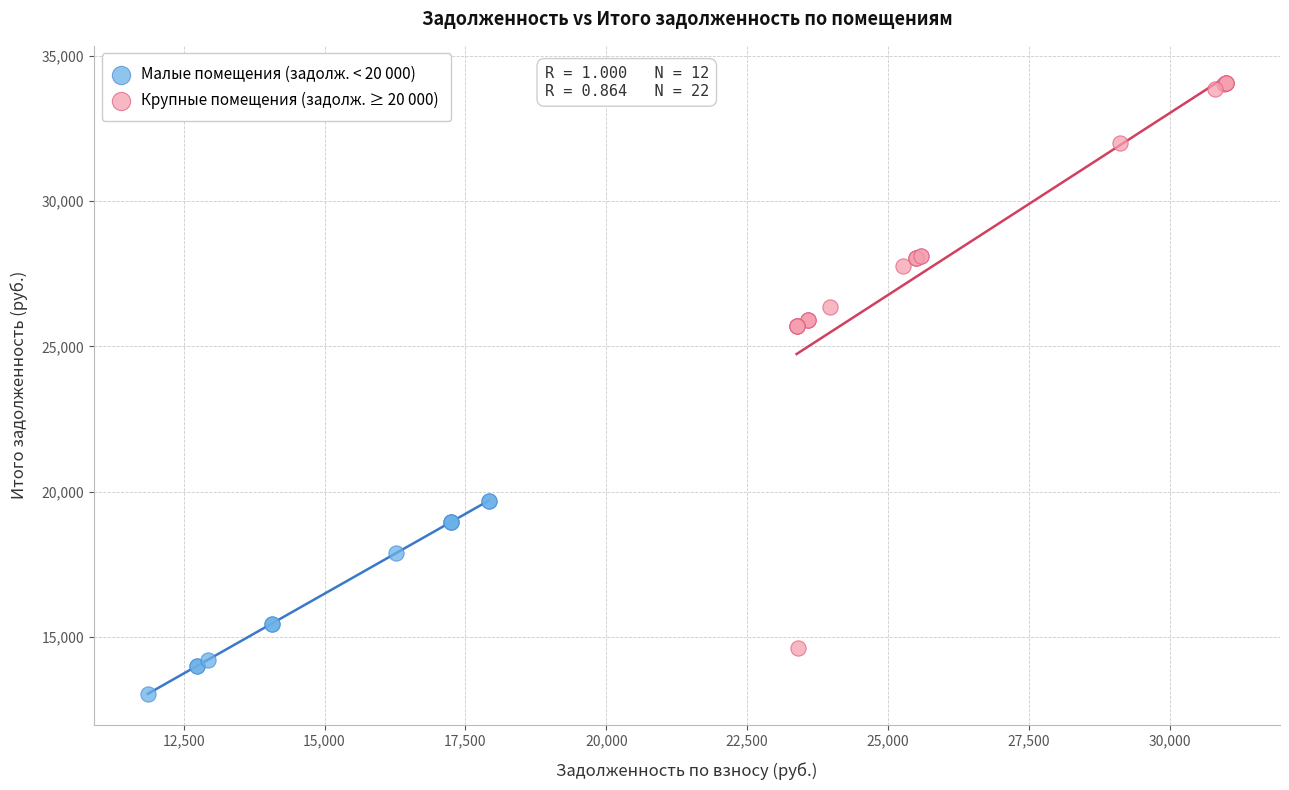

Which series reaches the maximum Y coordinate?

Крупные помещения (задолж. ≥ 20 000)